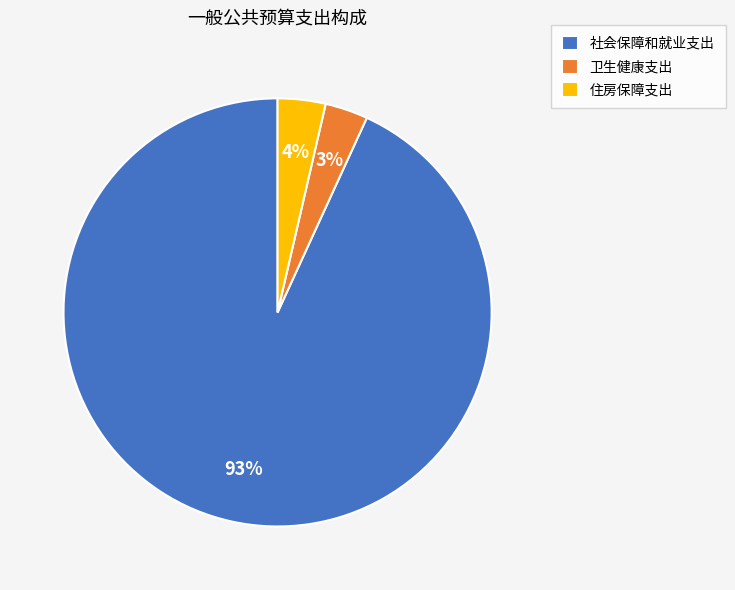

To the nearest percent, what percentage of the pie is 住房保障支出?

4%